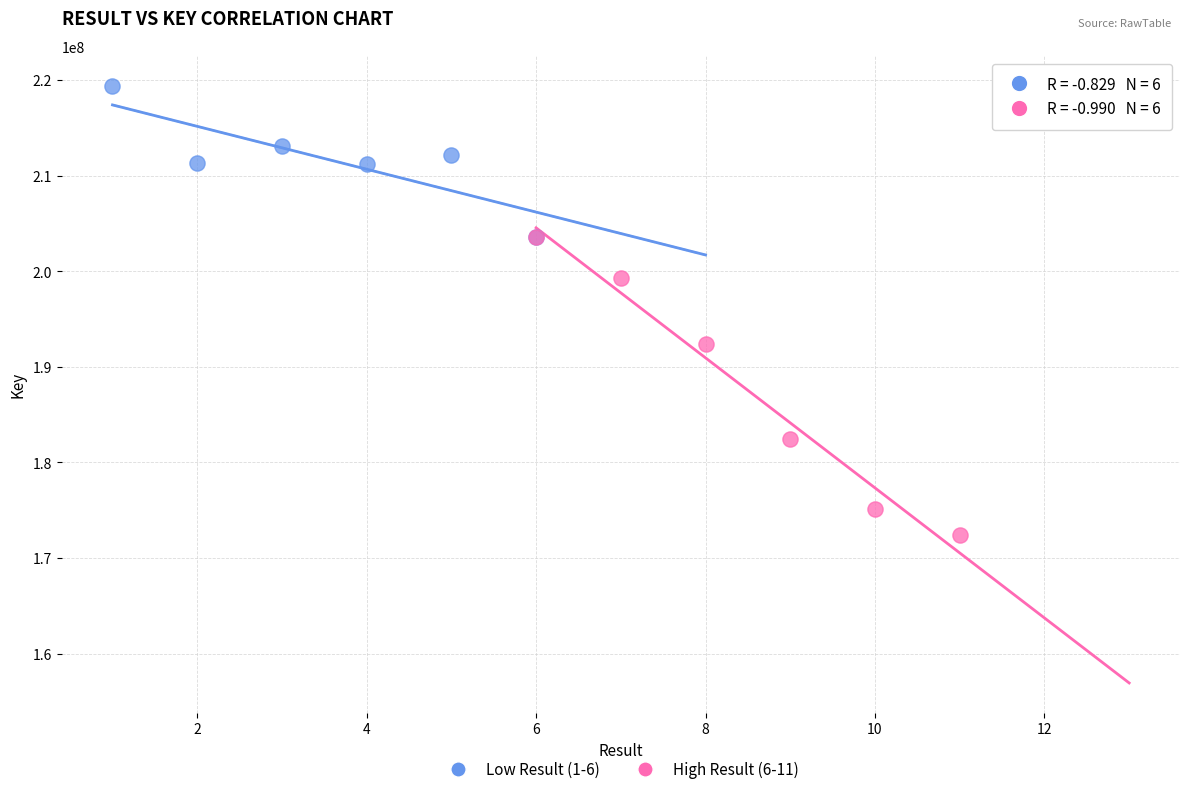

Which series contains the lowest Y value?

High Result (6-11)